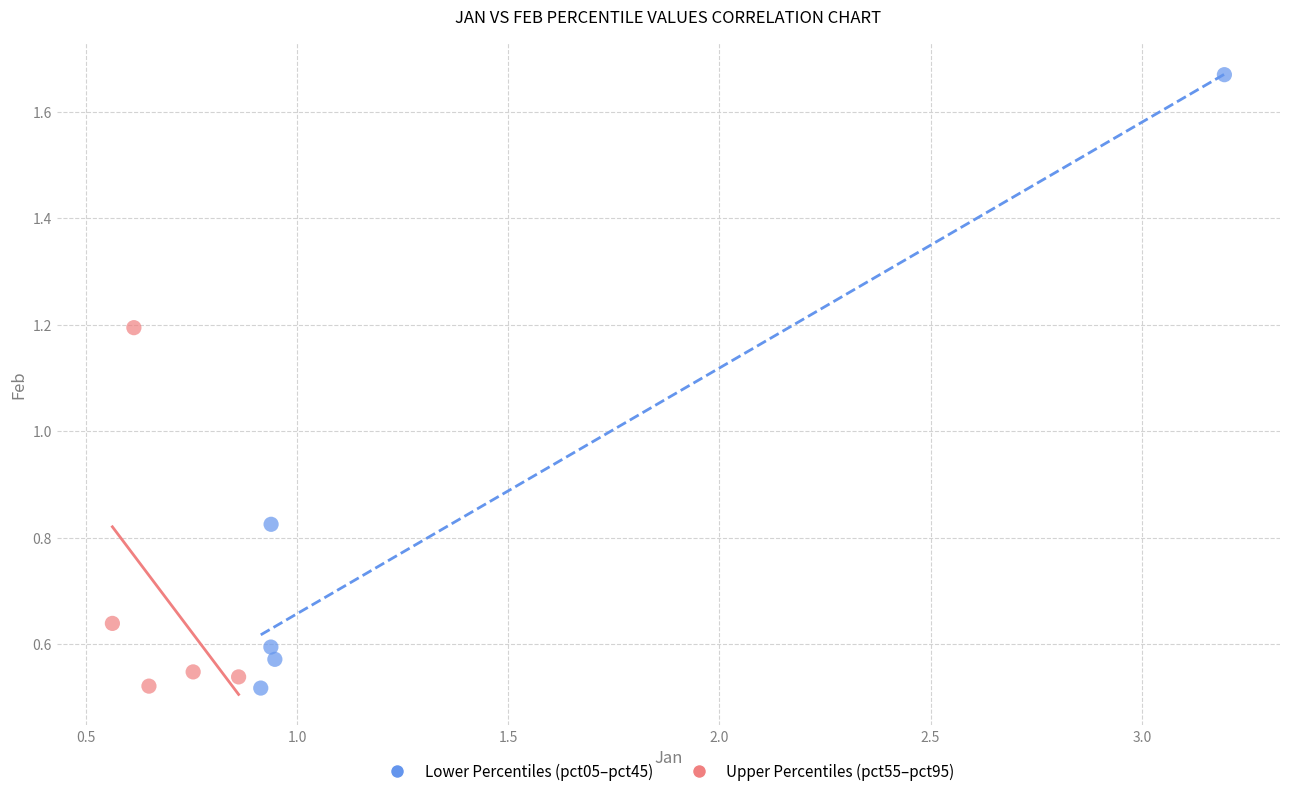

What are all the series names shown in the legend?

Lower Percentiles (pct05–pct45), Upper Percentiles (pct55–pct95)